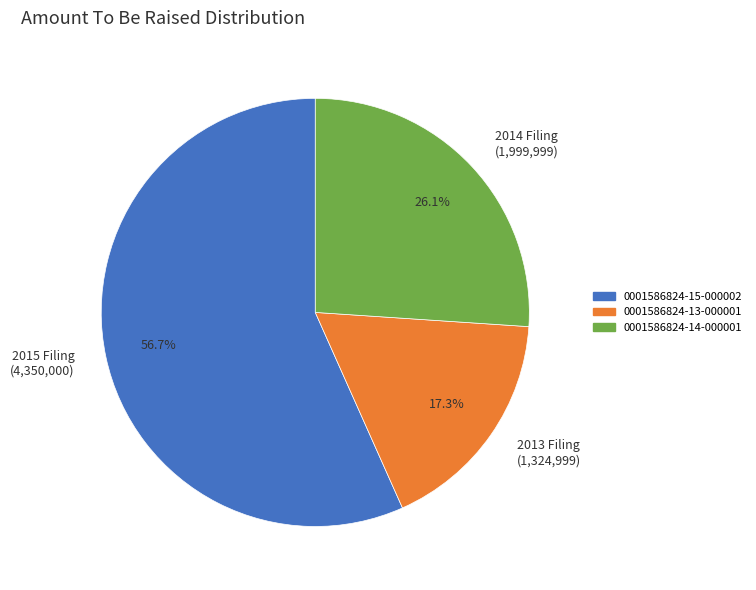

Count the number of slices in the pie.

3